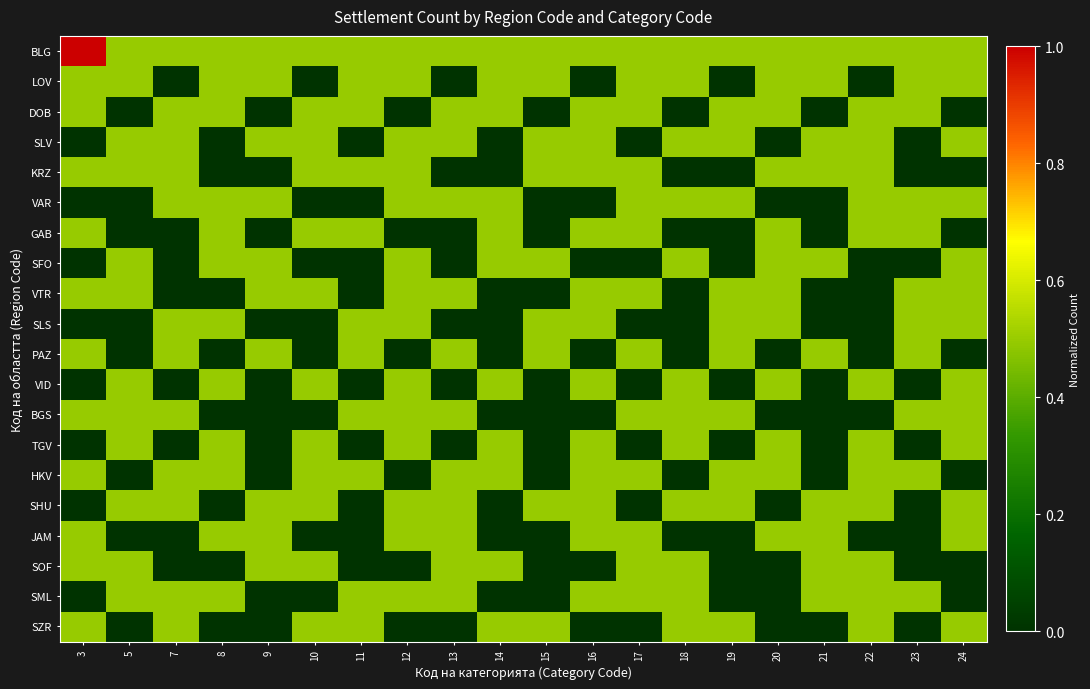

What is the total value across all series at 13?

6.0